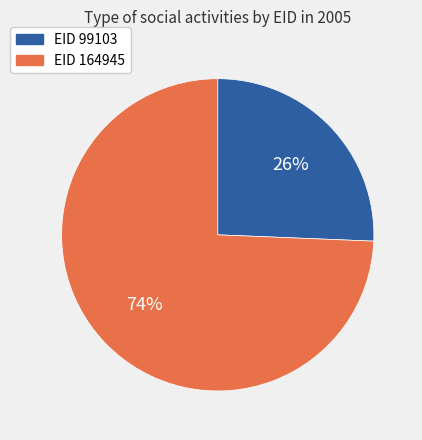

To the nearest percent, what percentage of the pie is EID 164945?

74%